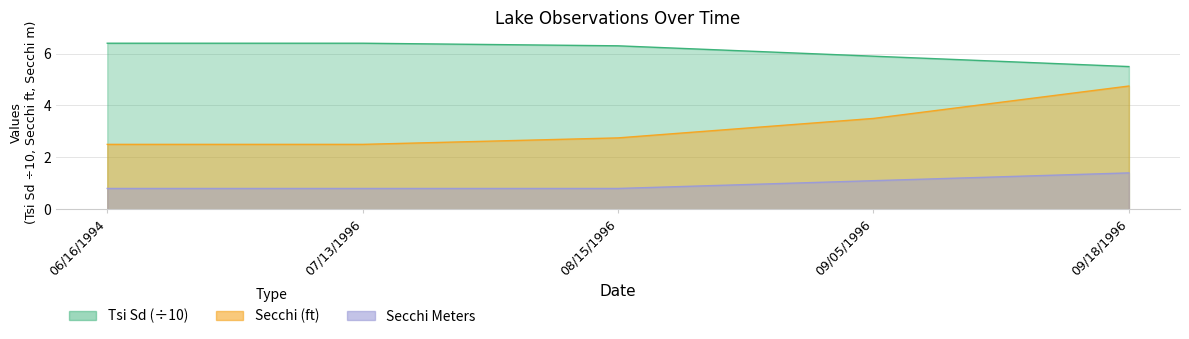

True or false: Tsi Sd has a value of 11.1 at 06/16/1994.

False